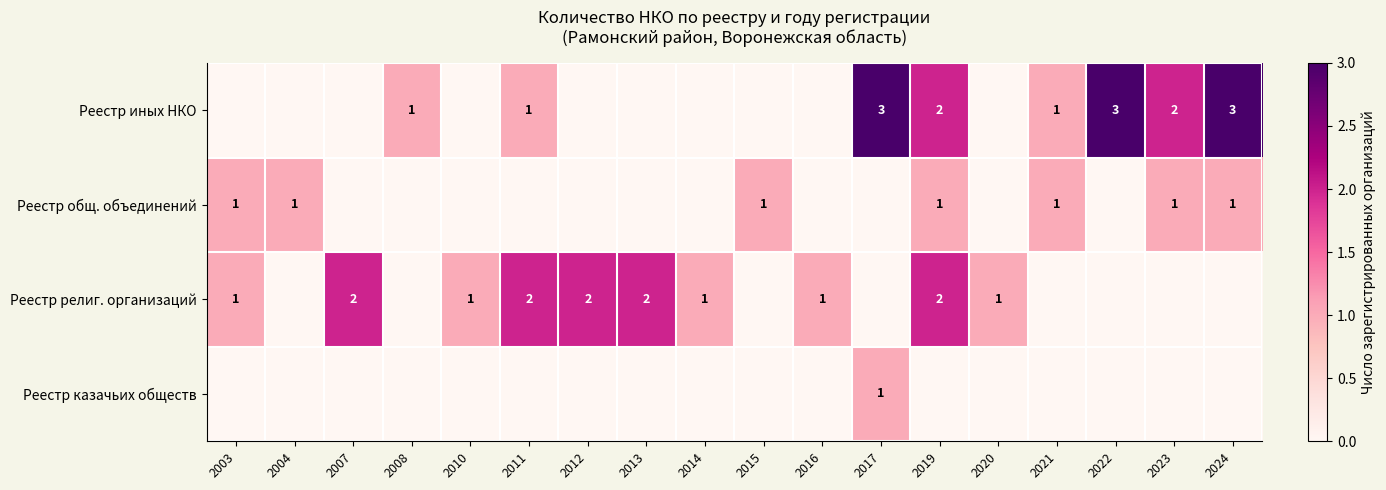

The Реестр иных НКО series shows 1 at 2021. True or false?

True